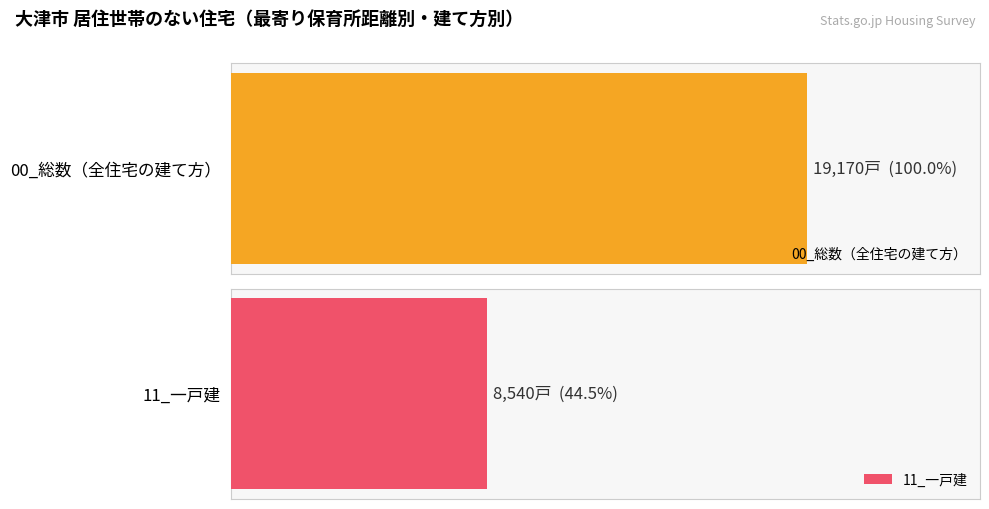

At how many categories does at least one series exceed 13643?

1